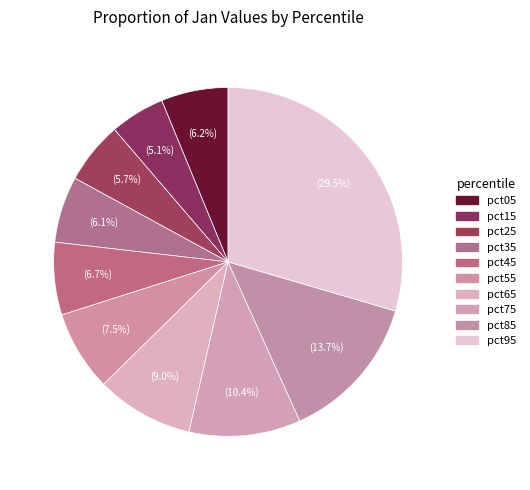

The pct15 slice represents 11% of the pie. True or false?

False